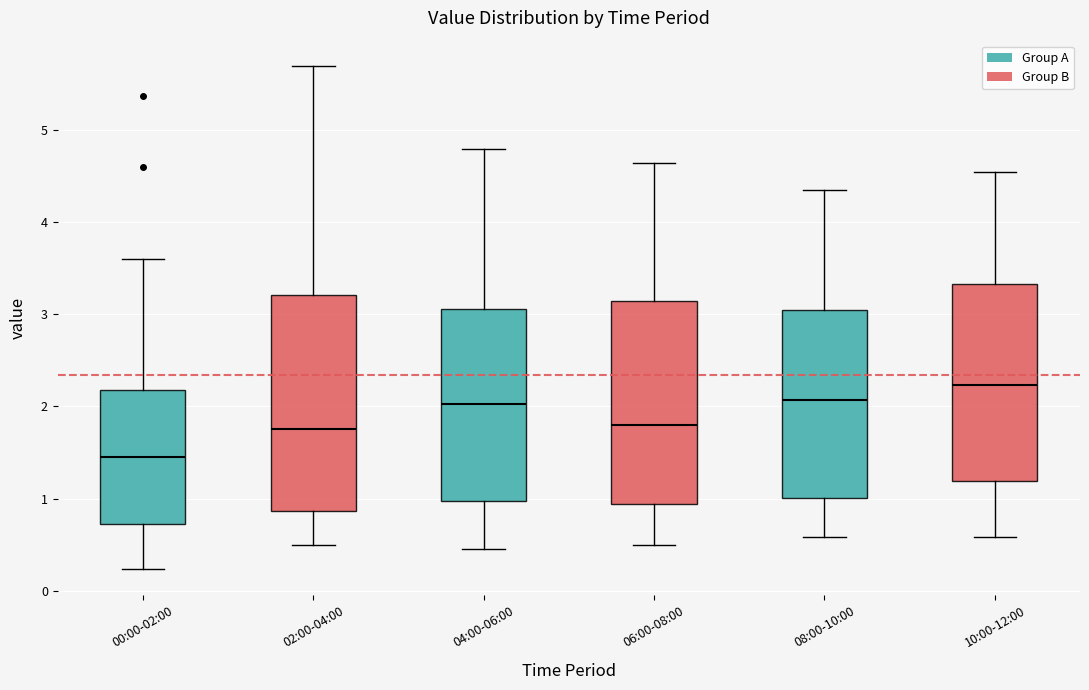

Which box's median line is the highest?

10:00-12:00